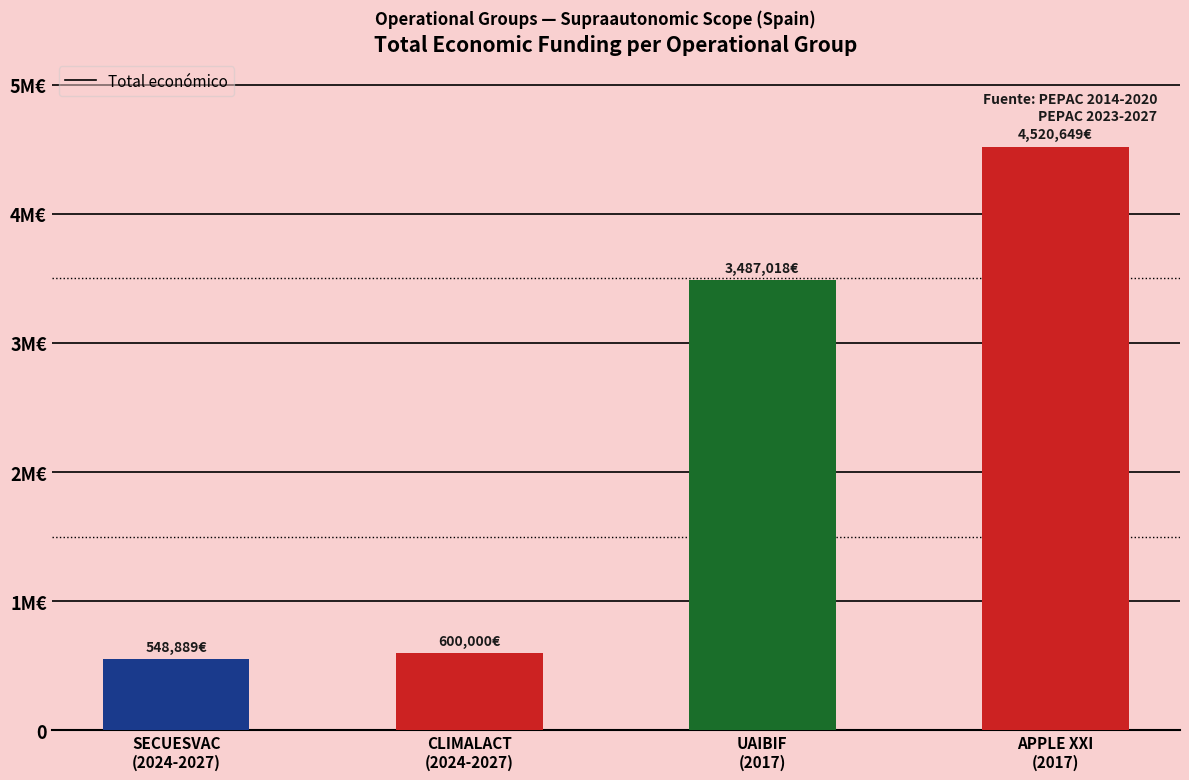

Are the bars horizontal?

No